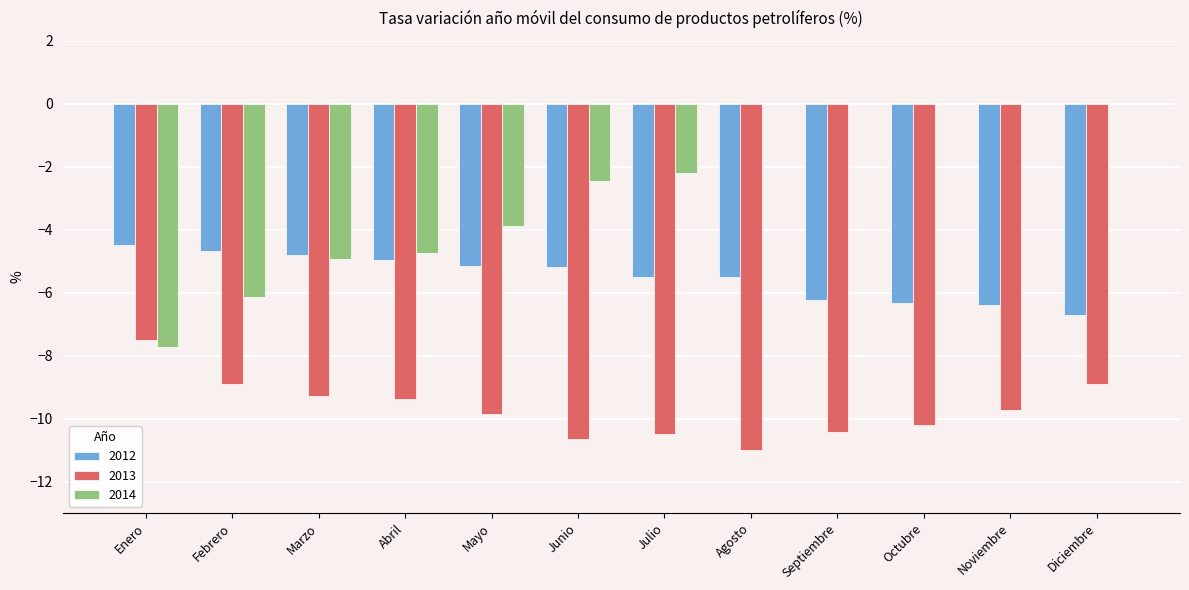

Between Enero and Noviembre, which series saw the biggest shift?

2014